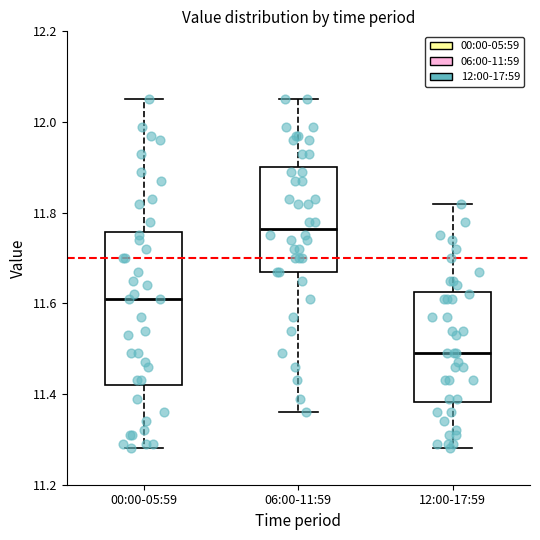

Reading left to right, transcribe this box plot: for each box, give where its median line is, the range the box spans, and where its two whiskers end, as read against the y-axis. The values are not printed on the chart, so give them approximately, as read against the axis.

00:00-05:59: median 11.62, box 11.42 to 11.76, whiskers 11.28 to 12.06
06:00-11:59: median 11.76, box 11.68 to 11.90, whiskers 11.36 to 12.06
12:00-17:59: median 11.50, box 11.38 to 11.62, whiskers 11.28 to 11.82